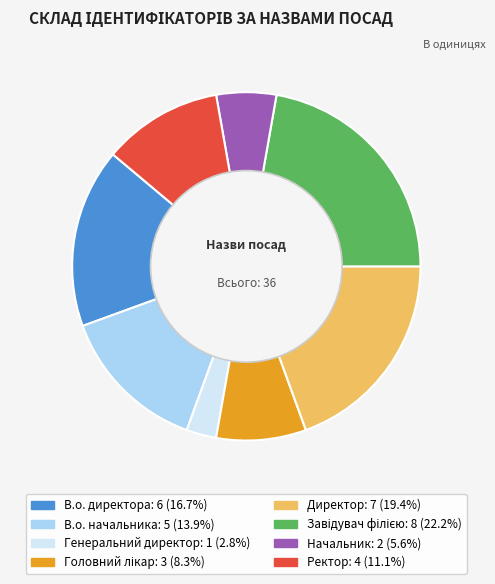

Which has a higher value, Ректор or Начальник?

Ректор